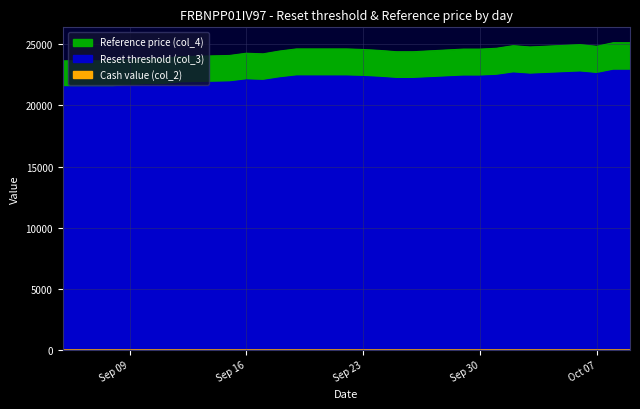

List the series in order of their peak value, lowest first.

Cash value (col_2), Reset threshold (col_3), Reference price (col_4)